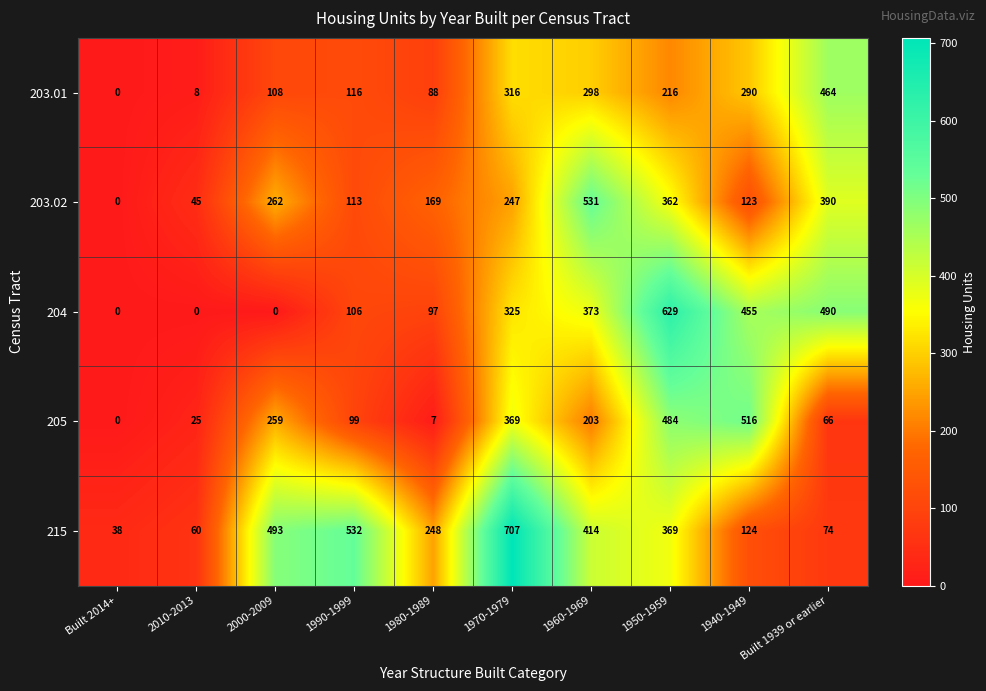

Rank the series by their maximum value, from highest to lowest.

215, 204, 203.02, 205, 203.01